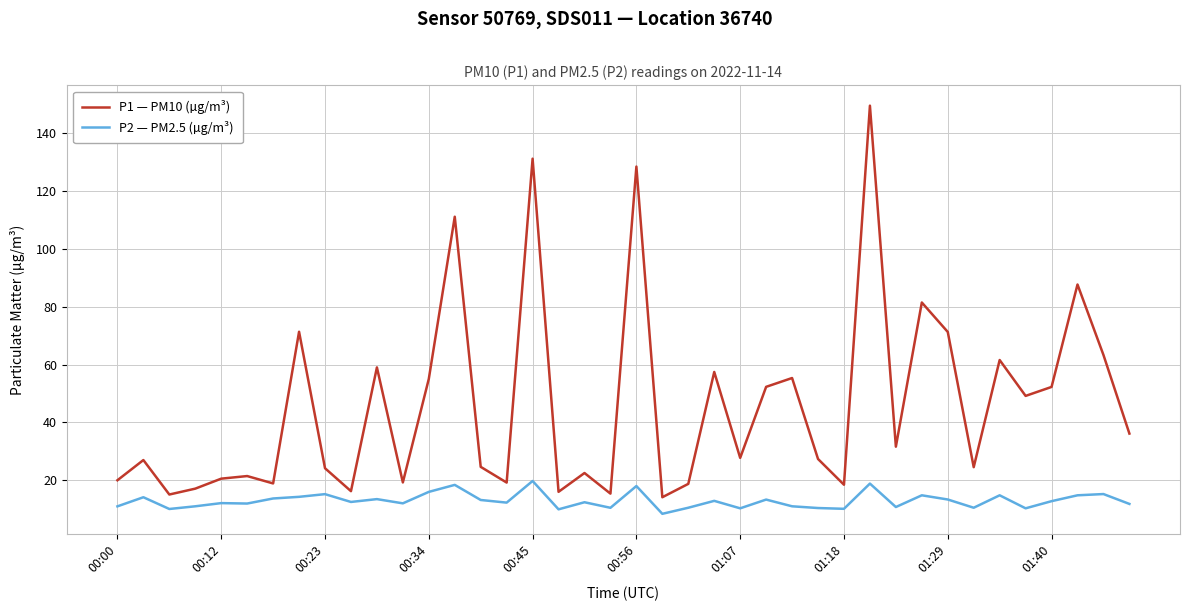

Which series has the widest spread of values?

P1 — PM10 (µg/m³)